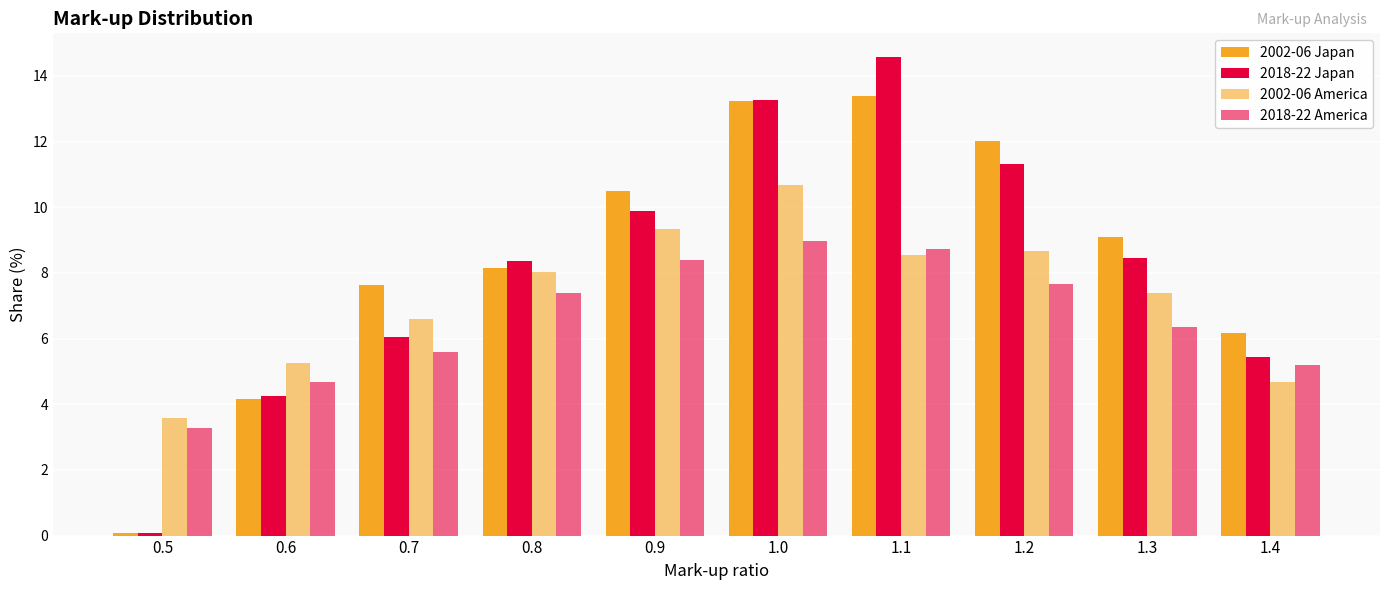

Which series has the widest spread of values?

2018-22 Japan